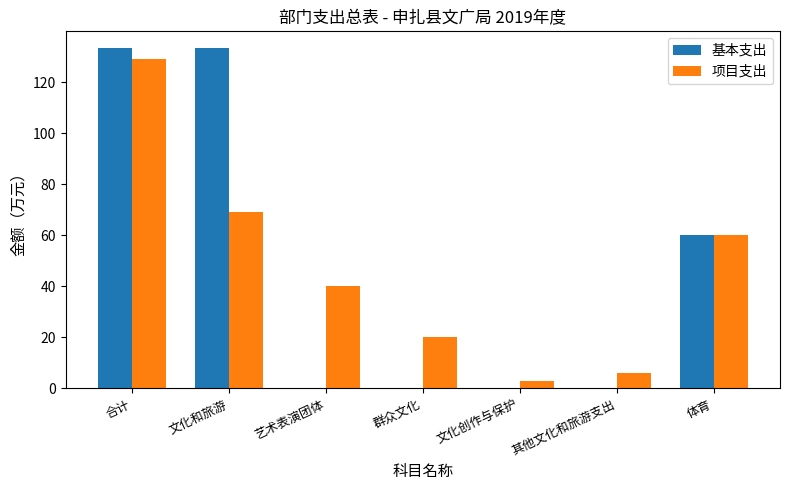

Reading left to right, extract all data points from this chart.

基本支出: 合计=133.3	文化和旅游=133.3	艺术表演团体=0.0	群众文化=0.0	文化创作与保护=0.0	其他文化和旅游支出=0.0	体育=60.0
项目支出: 合计=129.0	文化和旅游=69.0	艺术表演团体=40.0	群众文化=20.0	文化创作与保护=3.0	其他文化和旅游支出=6.0	体育=60.0